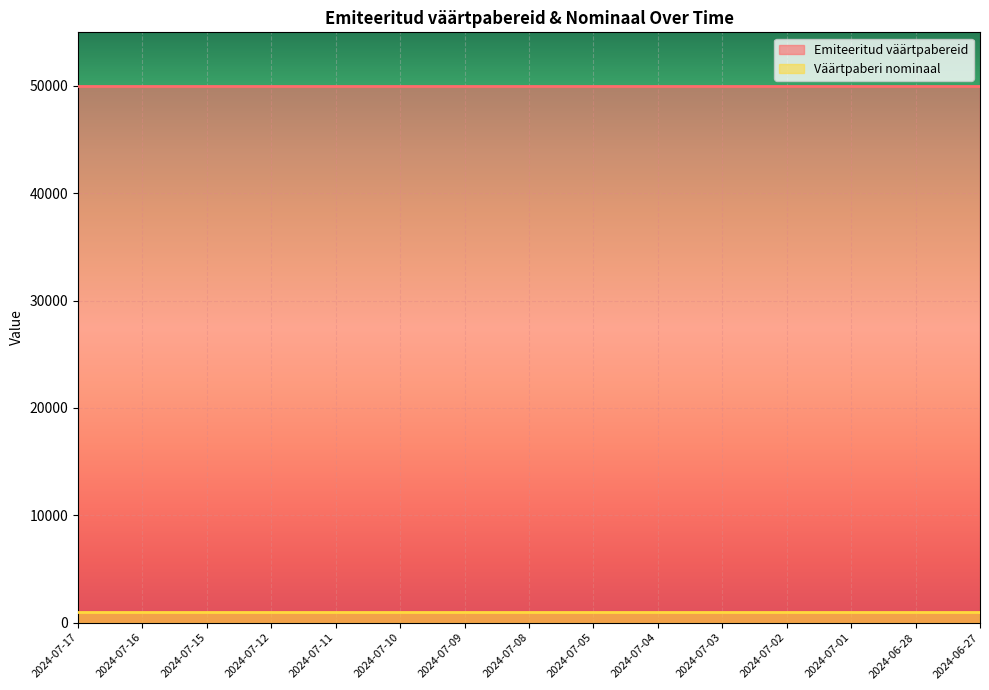

What is the label of the 11th point from the right?

2024-07-11